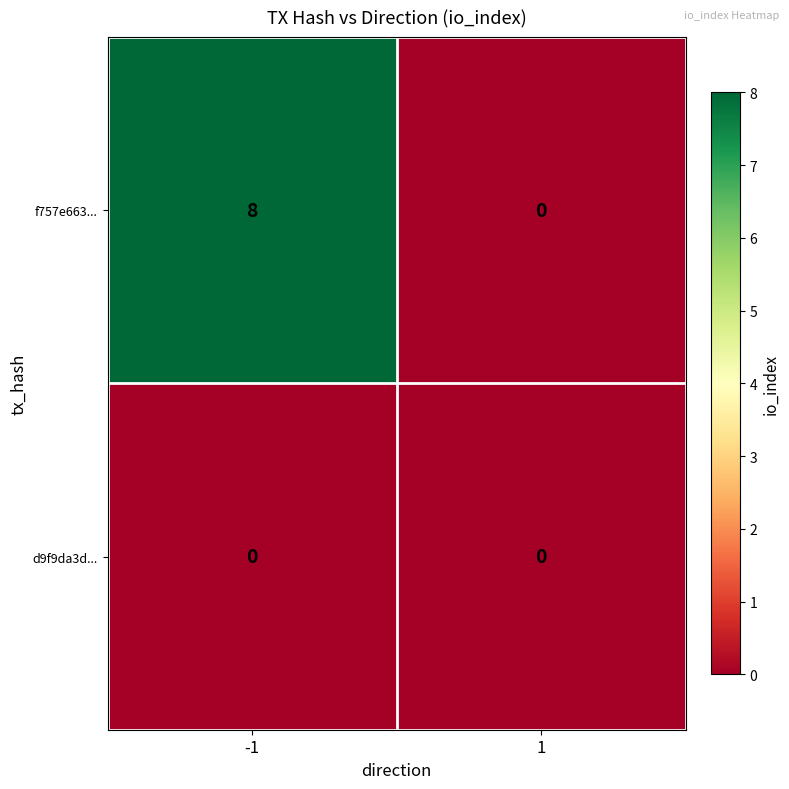

What is the approximate value of f757e663... at -1?

8